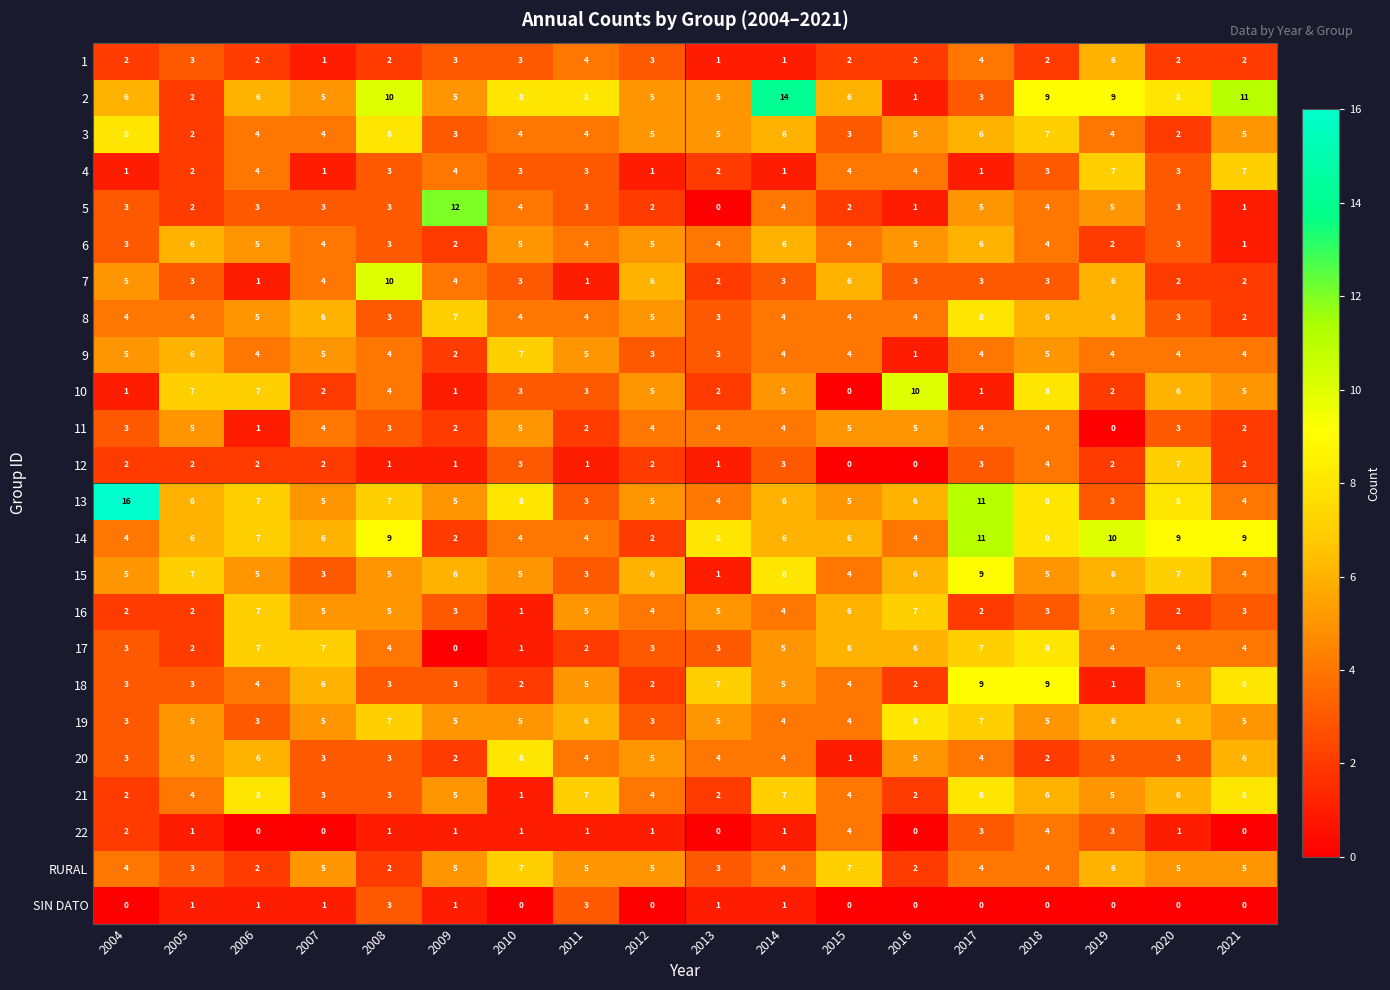

Count the 1 values in the range 2 to 3.

12